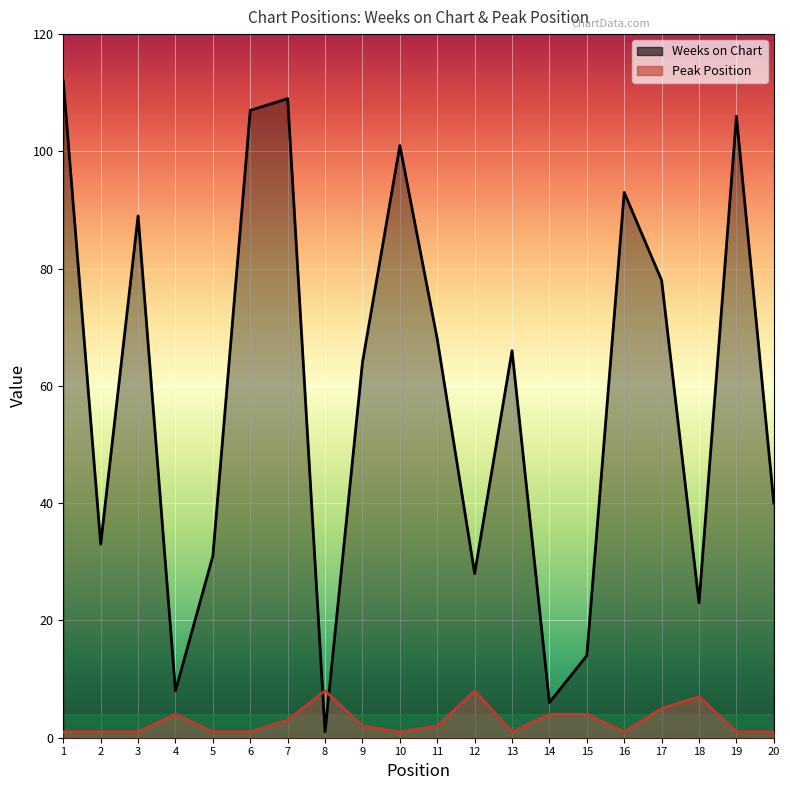

Reading right to left, extract all data points from this chart.

Weeks on Chart: 40	106	23	78	93	14	6	66	28	68	101	64	1	109	107	31	8	89	33	112
Peak Position: 1	1	7	5	1	4	4	1	8	2	1	2	8	3	1	1	4	1	1	1